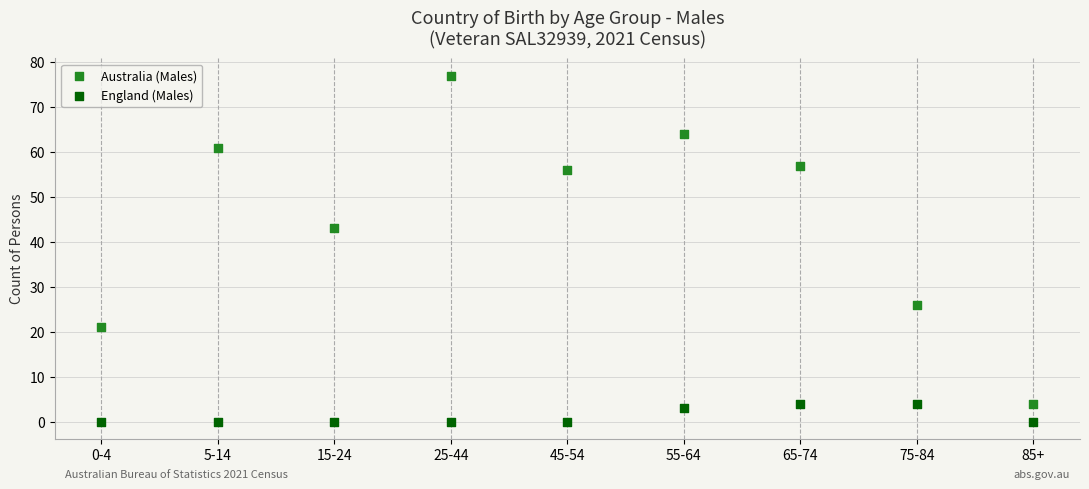

Which series contains the highest Y value?

Australia (Males)